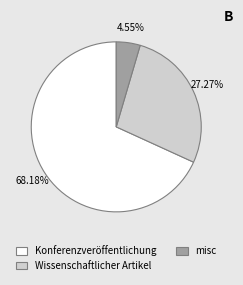

Rank the categories by value from lowest to highest.

misc, Wissenschaftlicher Artikel, Konferenzveröffentlichung